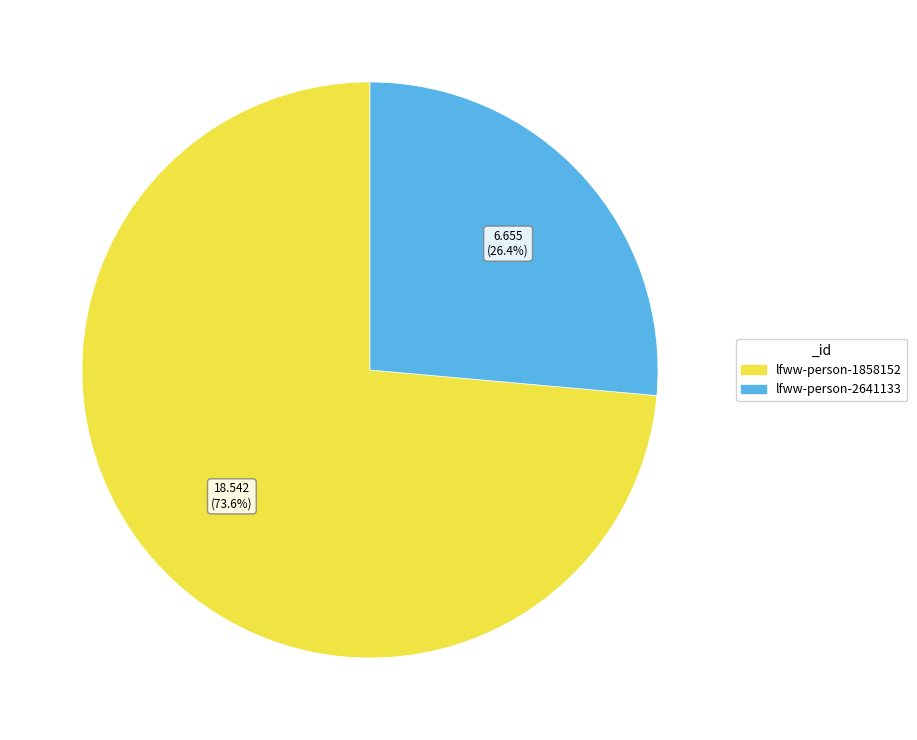

Is lfww-person-1858152 the majority of the pie?

Yes